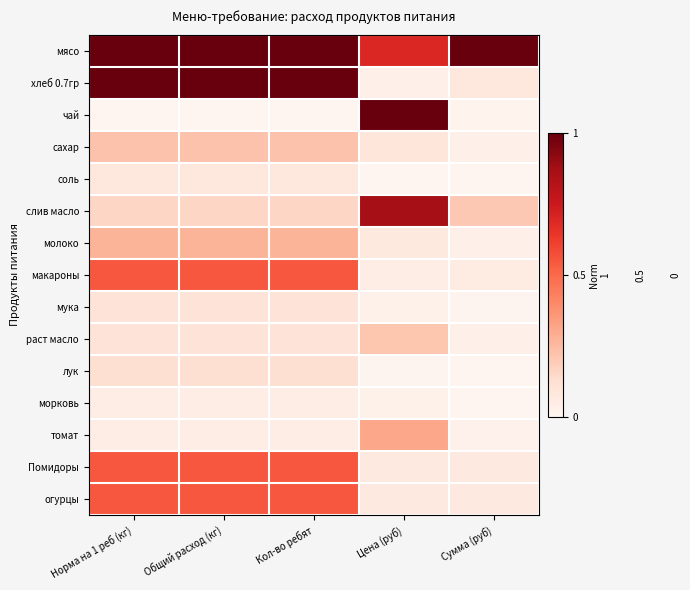

What is the maximum value shown in the chart?

1.0